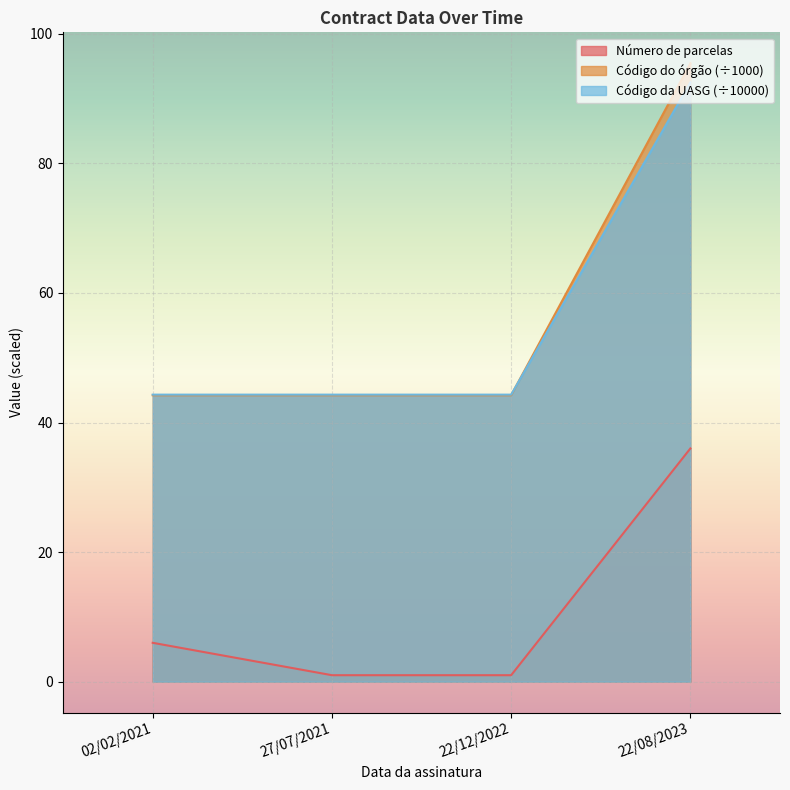

At how many categories does at least one series exceed 51?

1